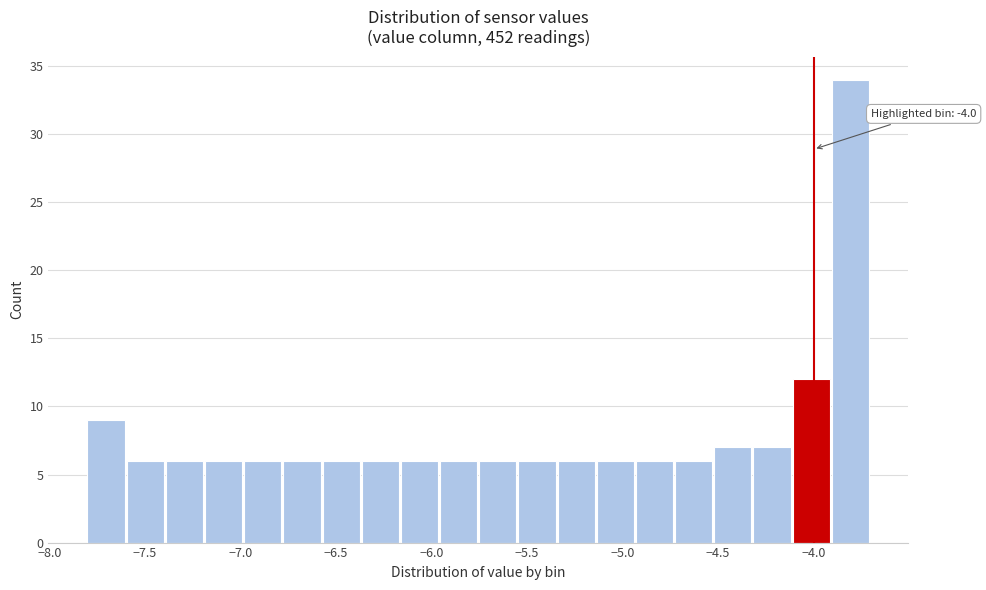

Which range on the x-axis has the tallest bar?

-3.905 to -3.700